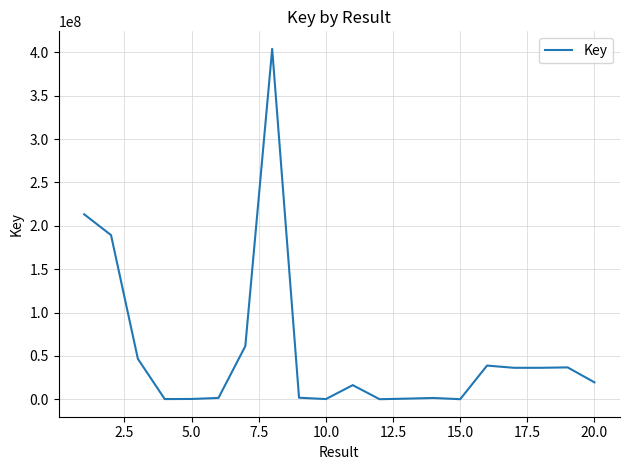

What is the average value?

55190698